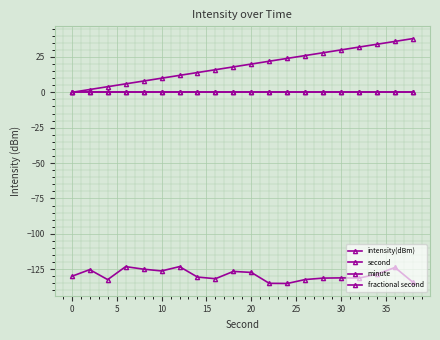

True or false: fractional second and intensity(dBm) intersect in this chart.

False